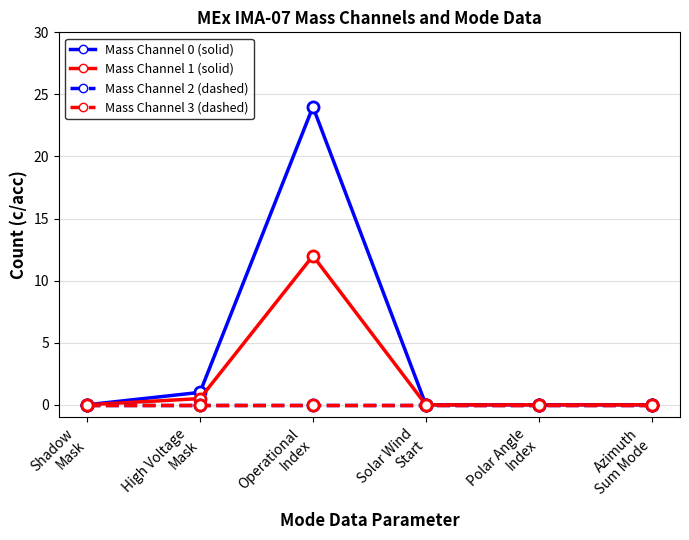

Does the chart have visible grid lines?

Yes